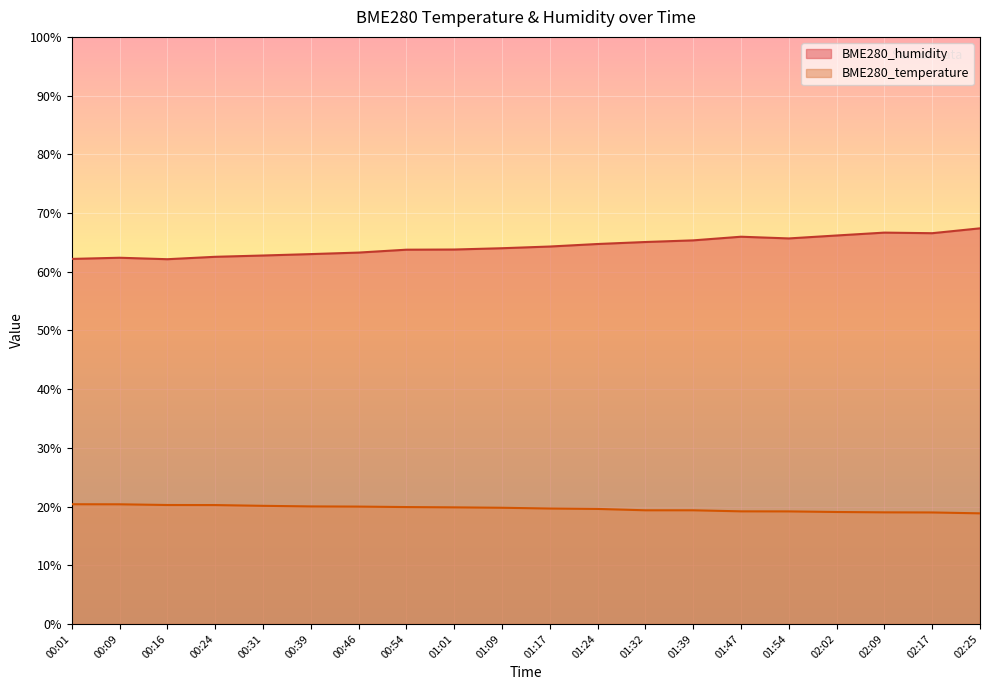

What position from the right is 02:17?

2